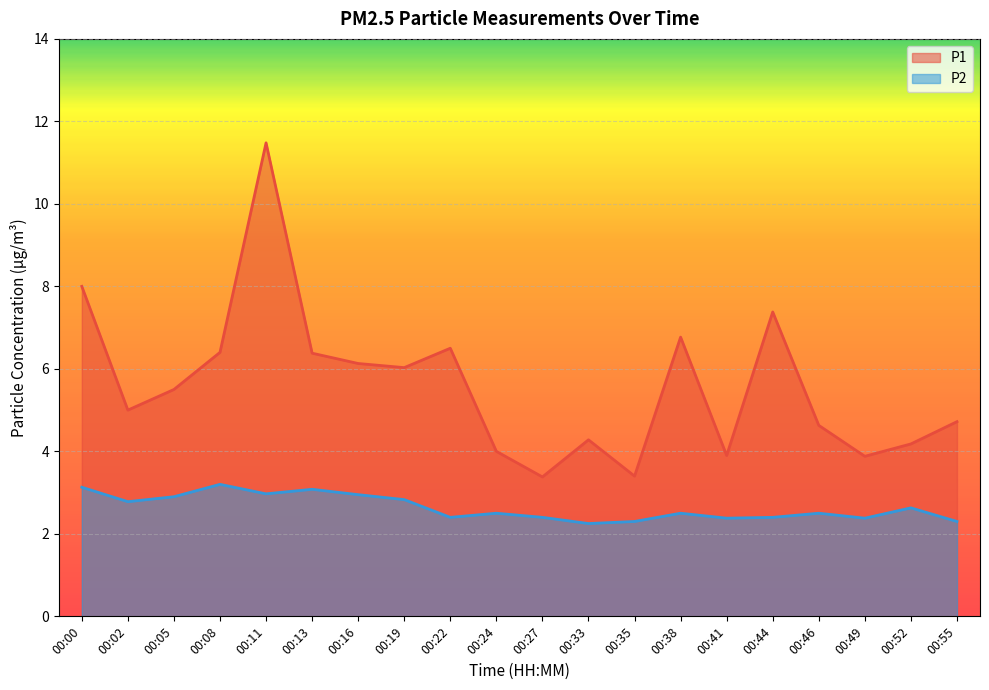

What is the difference between the second highest and second lowest values in the P2 series?

0.8